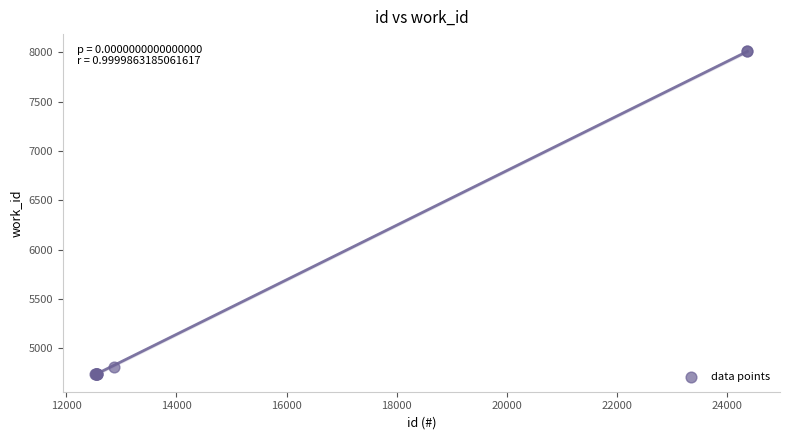

What Y value in the scatter plot is closest to 6376?

4812